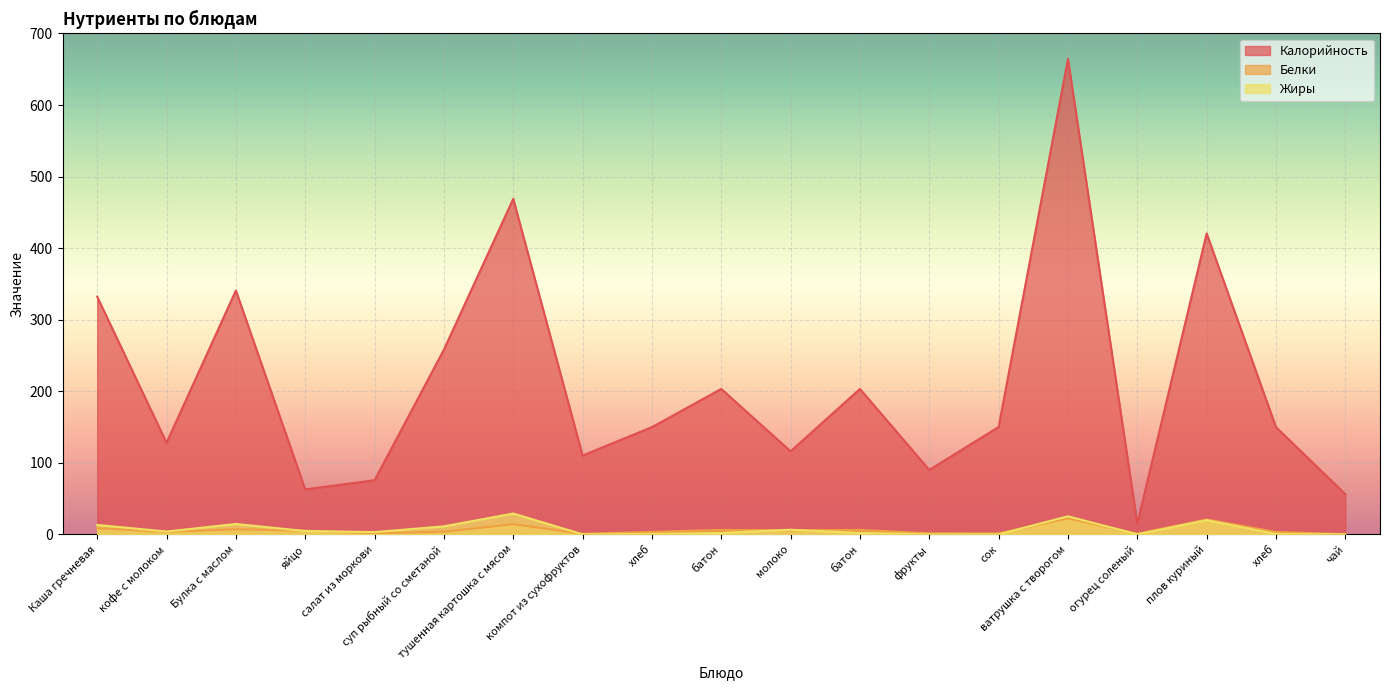

What is the sum of all Калорийность values?

3994.5